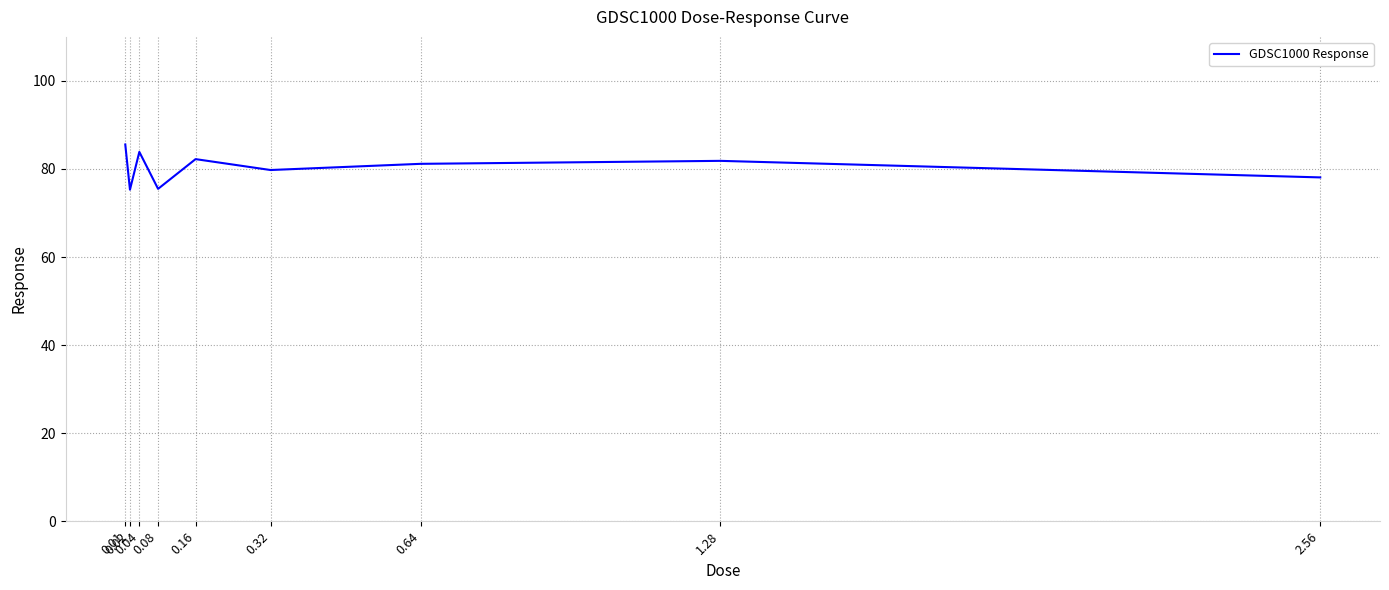

True or false: there are more than 0 points higher than both neighbors.

True